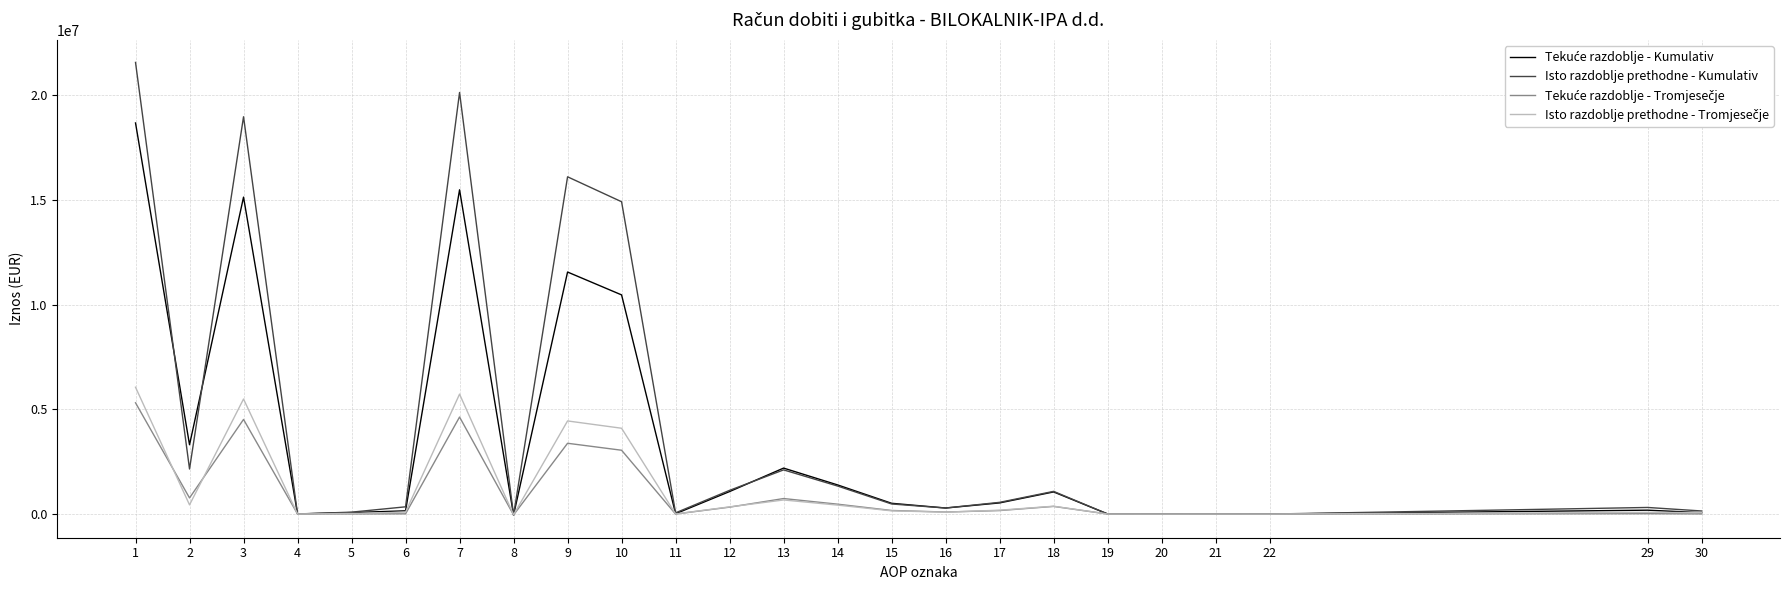

Which series has the widest spread of values?

Isto razdoblje prethodne - Kumulativ